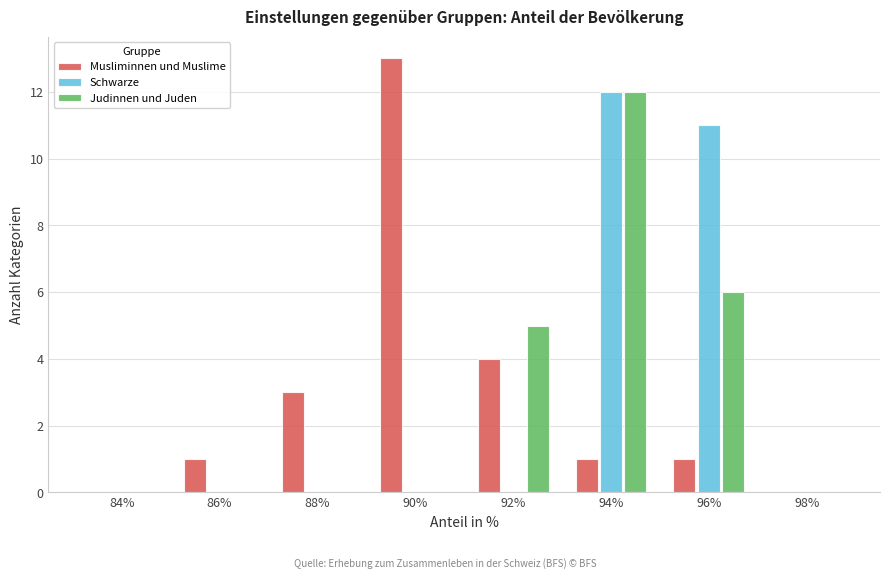

Reading left to right, what are all the values shown in this chart?

Musliminnen und Muslime: 84%=0	86%=1	88%=3	90%=13	92%=4	94%=1	96%=1	98%=0
Schwarze: 84%=0	86%=0	88%=0	90%=0	92%=0	94%=12	96%=11	98%=0
Judinnen und Juden: 84%=0	86%=0	88%=0	90%=0	92%=5	94%=12	96%=6	98%=0